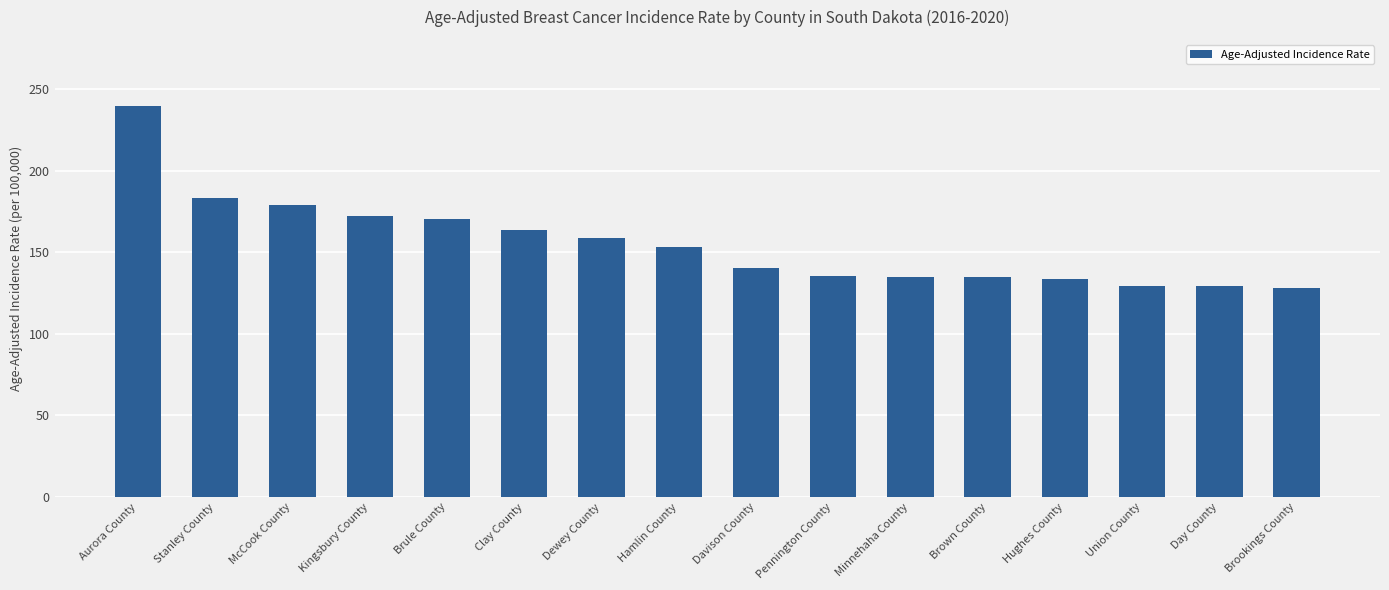

The value at Brule County is 85.9. True or false?

False